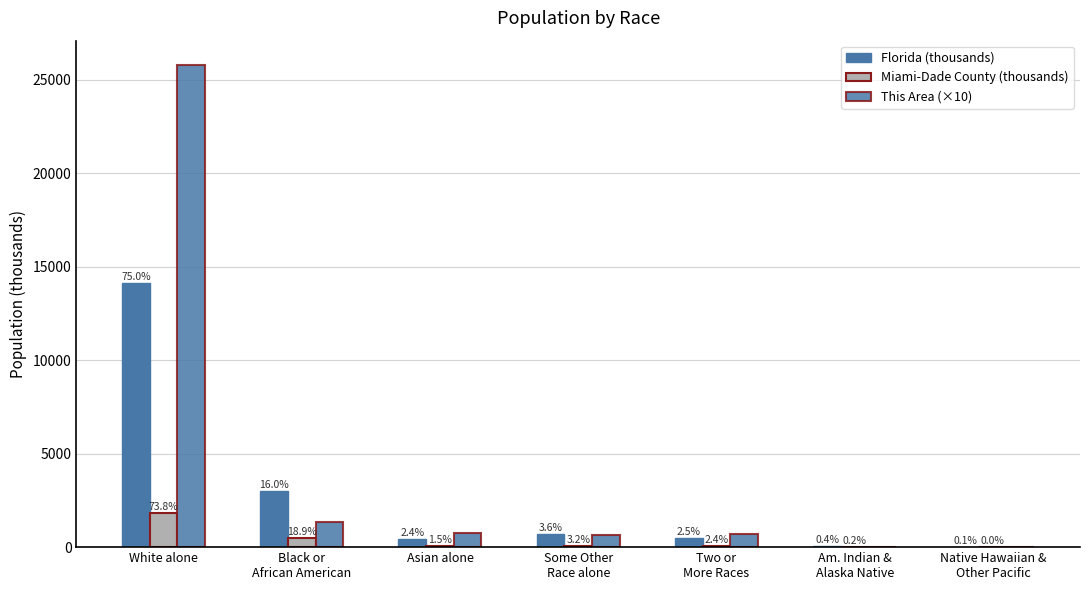

The value of Florida (thousands) at White alone is 14109.2. True or false?

True